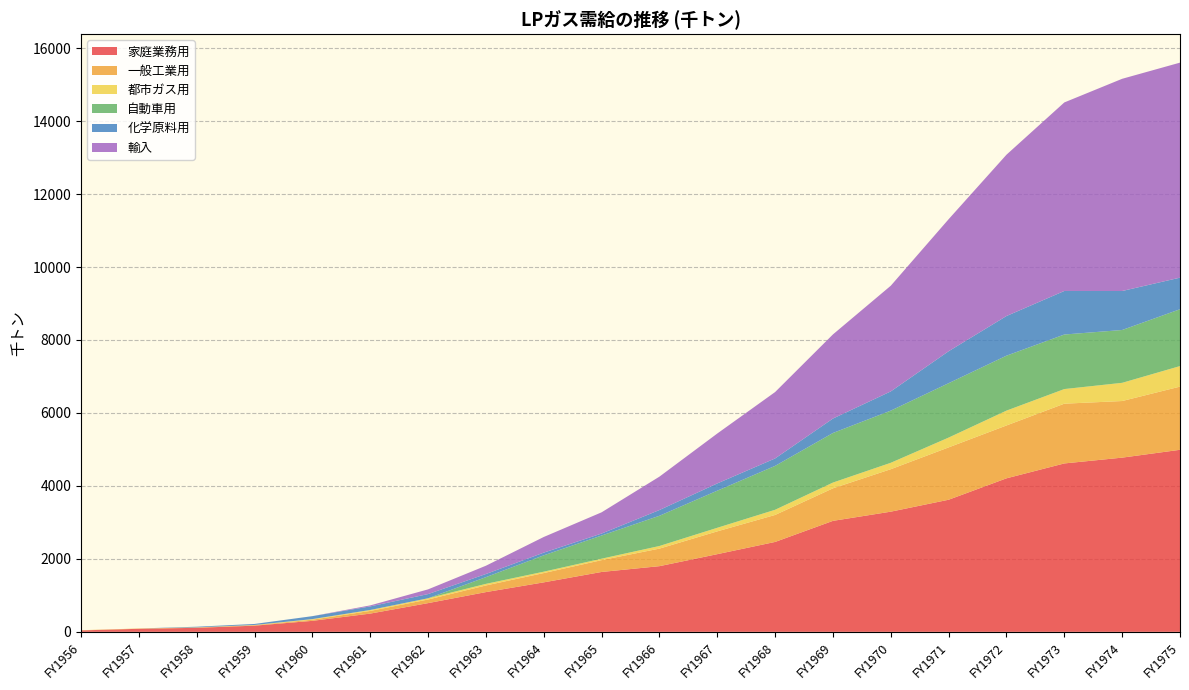

Reading right to left, extract all data points from this chart.

家庭業務用: FY1975=4990	FY1974=4775	FY1973=4616	FY1972=4208	FY1971=3621	FY1970=3294	FY1969=3042	FY1968=2464	FY1967=2129	FY1966=1800	FY1965=1641	FY1964=1356	FY1963=1089	FY1962=787	FY1961=500	FY1960=301	FY1959=169	FY1958=110	FY1957=83	FY1956=39
一般工業用: FY1975=1732	FY1974=1552	FY1973=1638	FY1972=1449	FY1971=1435	FY1970=1164	FY1969=892	FY1968=740	FY1967=625	FY1966=481	FY1965=324	FY1964=255	FY1963=182	FY1962=99	FY1961=73	FY1960=32	FY1959=13	FY1958=9	FY1957=7	FY1956=4
都市ガス用: FY1975=563	FY1974=499	FY1973=401	FY1972=407	FY1971=269	FY1970=176	FY1969=158	FY1968=142	FY1967=98	FY1966=72	FY1965=40	FY1964=38	FY1963=44	FY1962=34	FY1961=26	FY1960=16	FY1959=6	FY1958=3	FY1957=2	FY1956=2
自動車用: FY1975=1558	FY1974=1448	FY1973=1495	FY1972=1506	FY1971=1491	FY1970=1430	FY1969=1359	FY1968=1203	FY1967=1017	FY1966=828	FY1965=635	FY1964=448	FY1963=184	FY1962=0	FY1961=0	FY1960=0	FY1959=0	FY1958=0	FY1957=0	FY1956=0
化学原料用: FY1975=866	FY1974=1069	FY1973=1194	FY1972=1087	FY1971=876	FY1970=527	FY1969=396	FY1968=204	FY1967=199	FY1966=158	FY1965=54	FY1964=74	FY1963=86	FY1962=115	FY1961=98	FY1960=81	FY1959=28	FY1958=18	FY1957=0	FY1956=0
輸入: FY1975=5894	FY1974=5817	FY1973=5168	FY1972=4422	FY1971=3619	FY1970=2897	FY1969=2306	FY1968=1820	FY1967=1368	FY1966=915	FY1965=582	FY1964=429	FY1963=227	FY1962=129	FY1961=28	FY1960=0	FY1959=0	FY1958=0	FY1957=0	FY1956=0